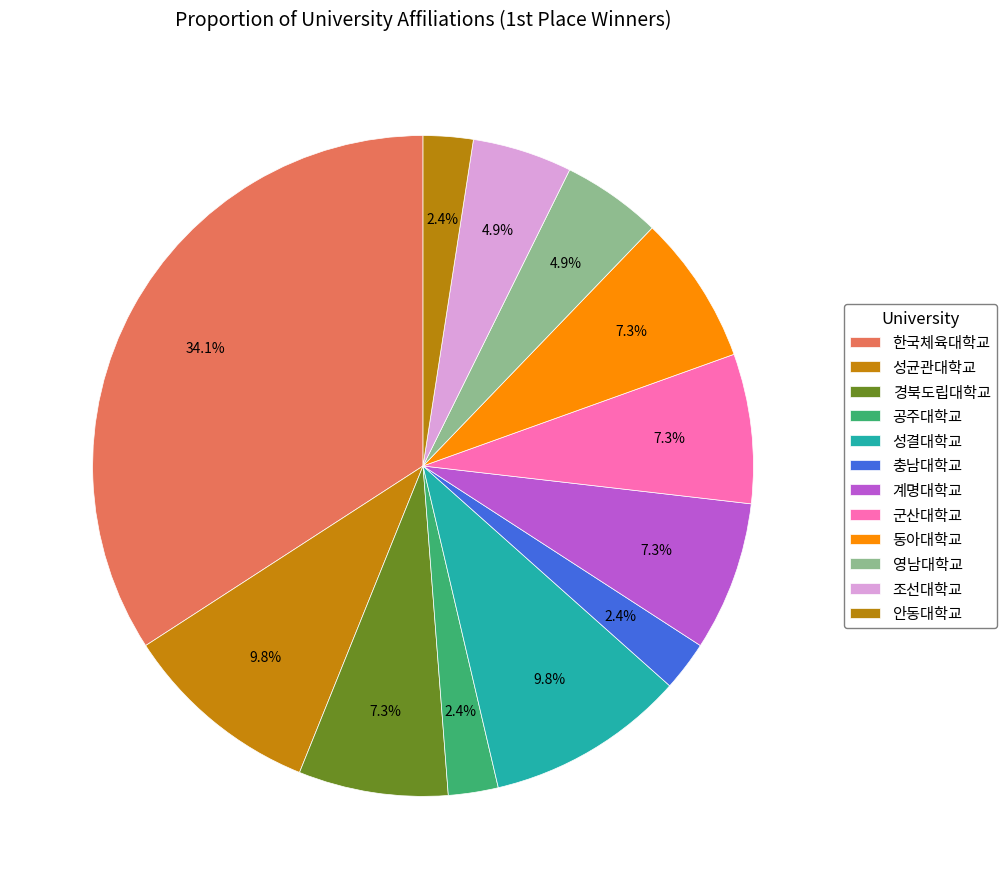

Rank the categories by value from highest to lowest.

한국체육대학교, 성균관대학교, 성결대학교, 경북도립대학교, 계명대학교, 군산대학교, 동아대학교, 영남대학교, 조선대학교, 공주대학교, 충남대학교, 안동대학교